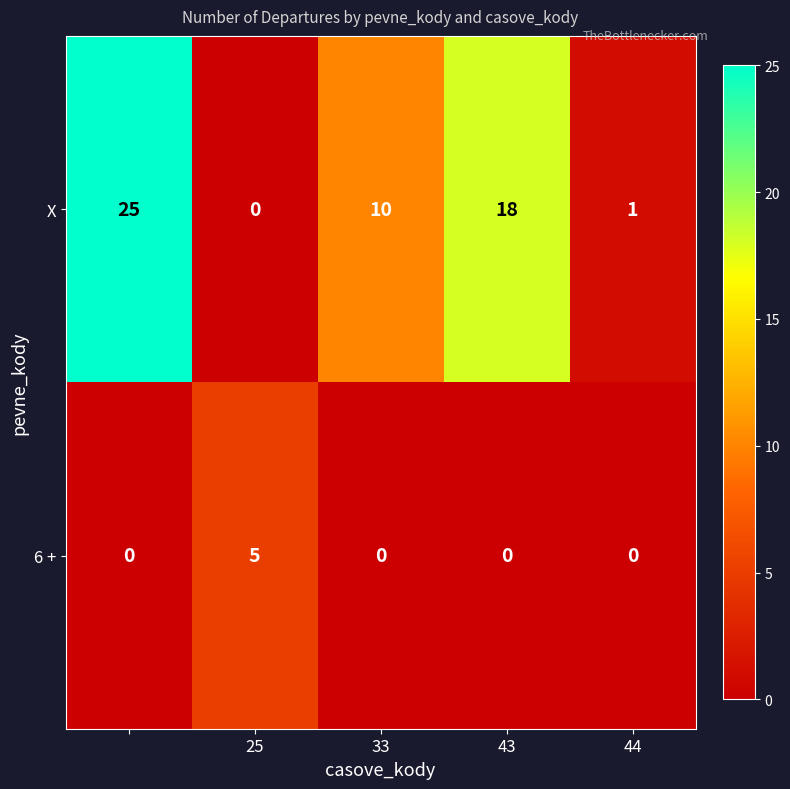

What is the difference between the maximum and minimum values in the 6 + series?

5